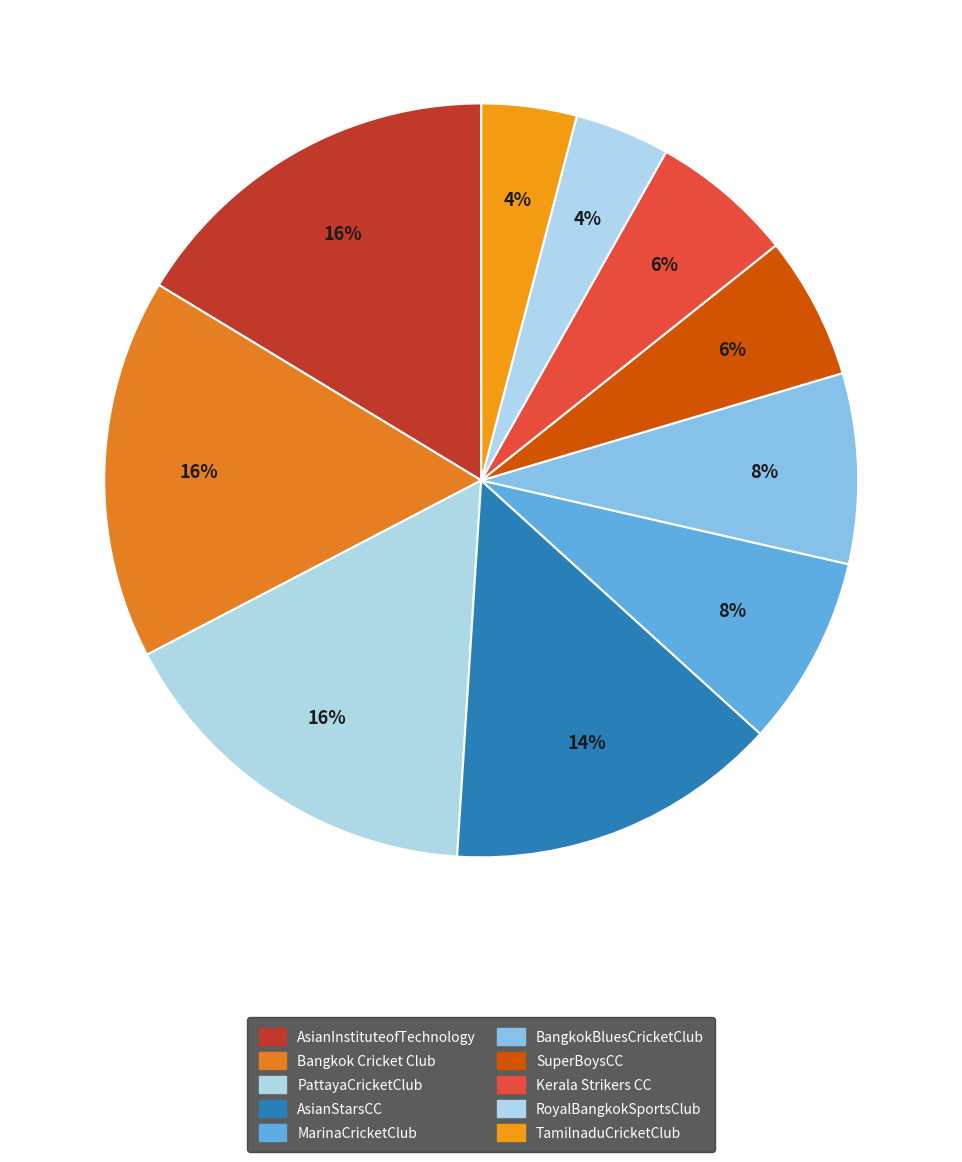

How many slices are in this pie chart?

10